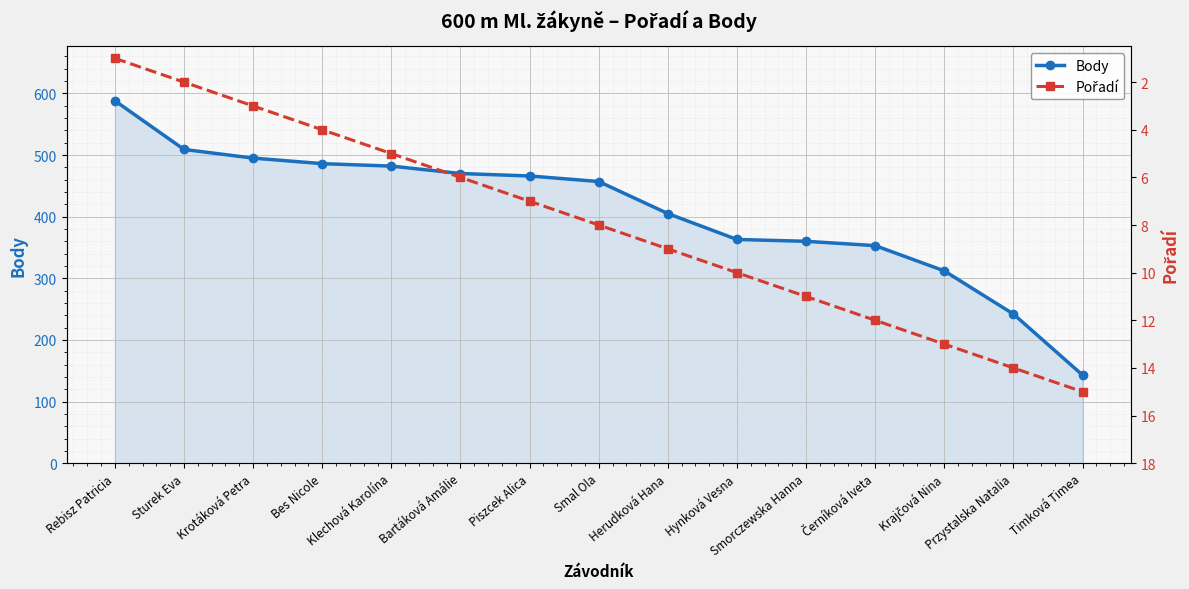

Where is Body nearest to the value 365?

Hynková Vesna